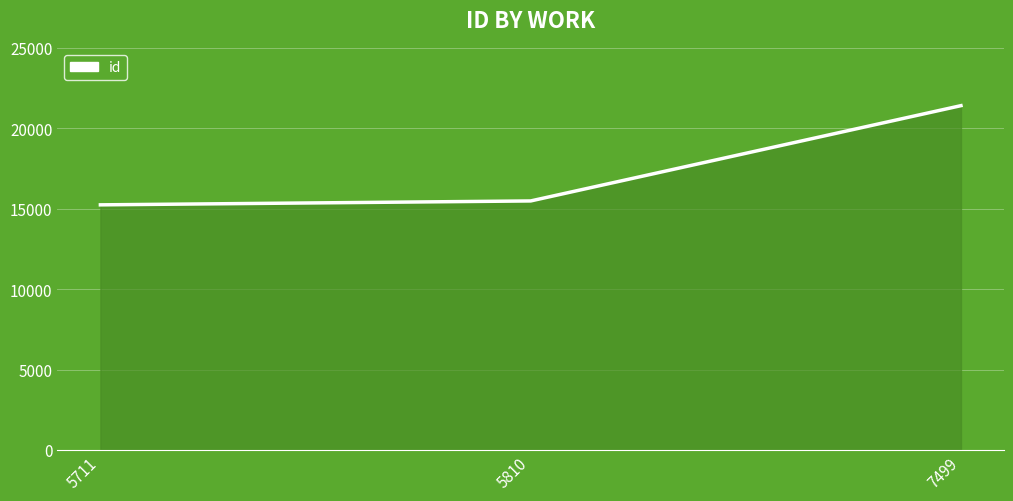

How many lines are shown in the chart?

1